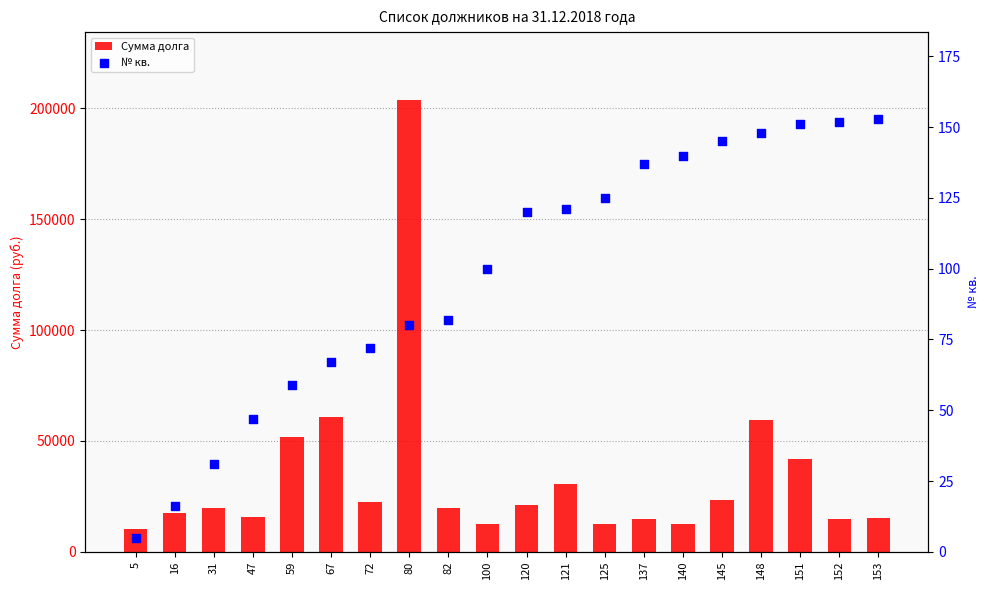

What is the total value across all series at 5?

10121.2